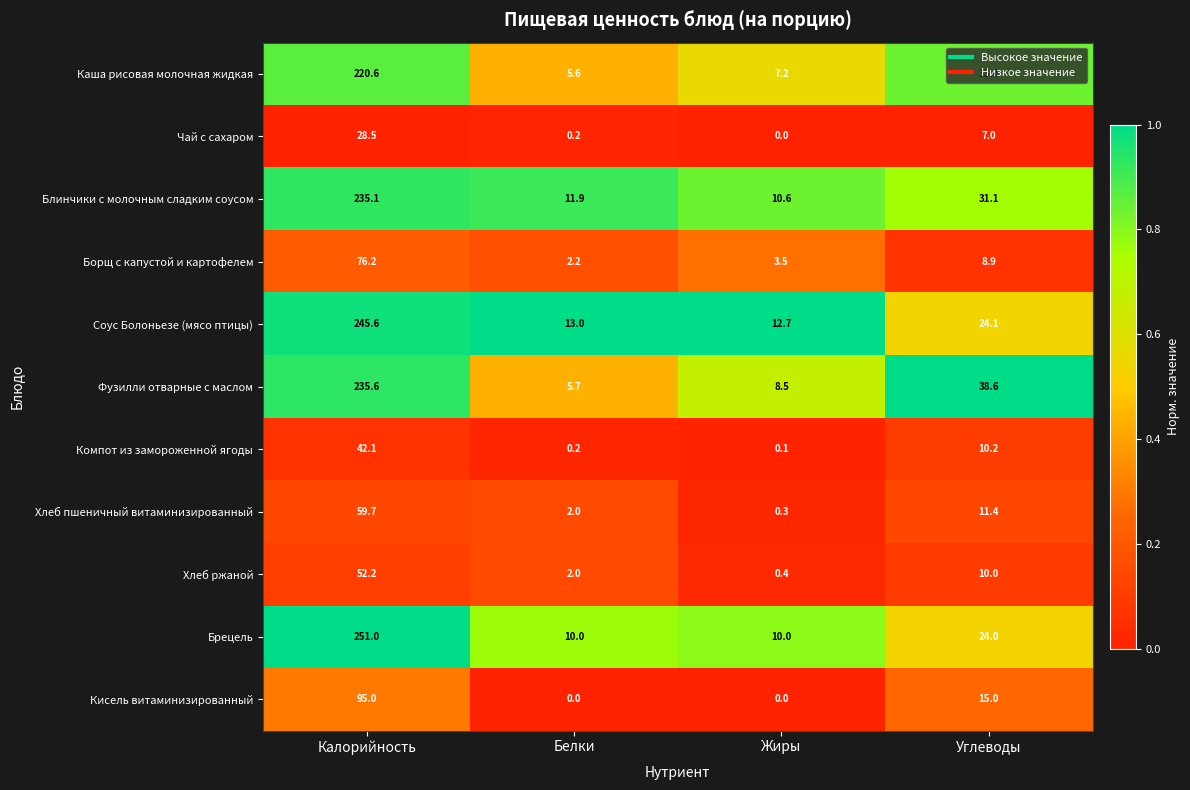

Rank the series by their maximum value, from highest to lowest.

Брецель, Соус Болоньезе (мясо птицы), Фузилли отварные с маслом, Блинчики с молочным сладким соусом, Каша рисовая молочная жидкая, Кисель витаминизированный, Борщ с капустой и картофелем, Хлеб пшеничный витаминизированный, Хлеб ржаной, Компот из замороженной ягоды, Чай с сахаром